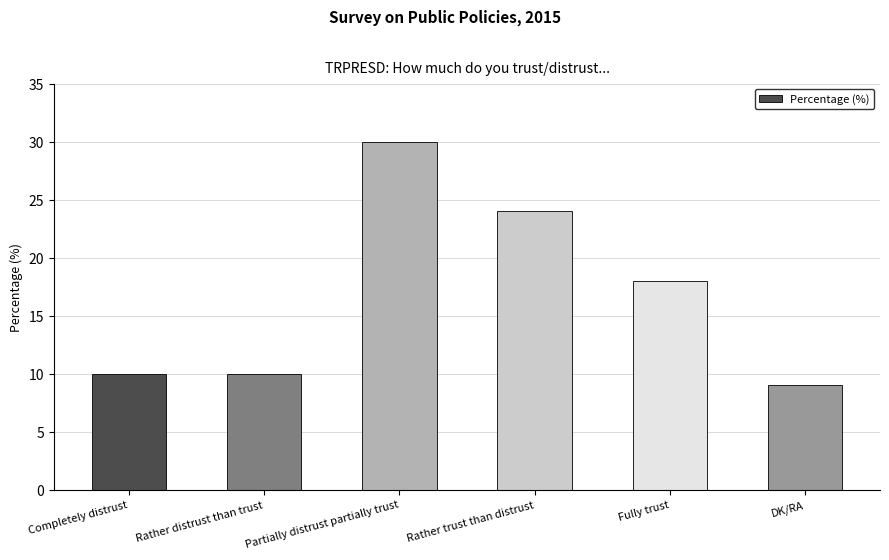

Reading left to right, what are all the values shown in this chart?

10	10	30	24	18	9